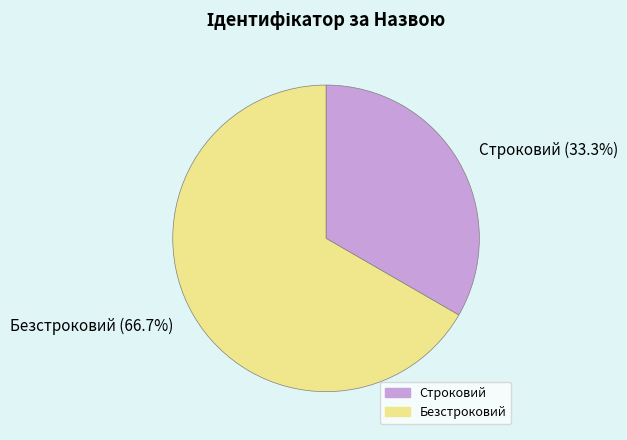

How many segments does this pie chart have?

2